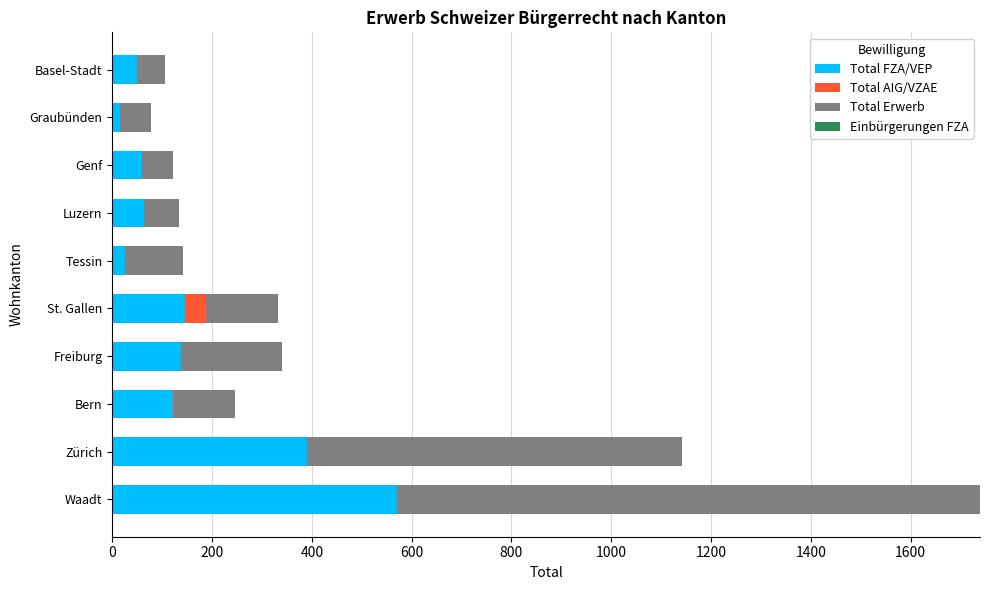

What is the value of the Einbürgerungen FZA bar at the 9th from the left?

0.6